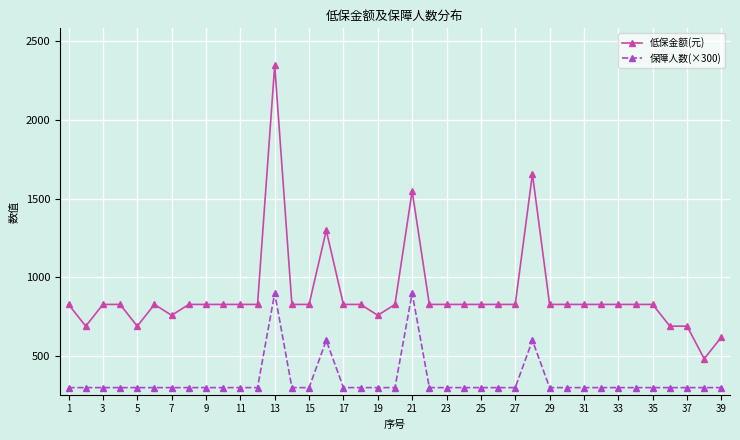

True or false: 保障人数(×300) and 低保金额(元) cross at least once.

False